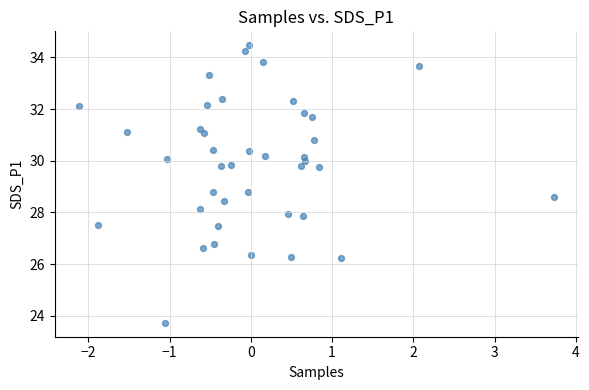

What is the range of Y values (max minus min)?

10.7